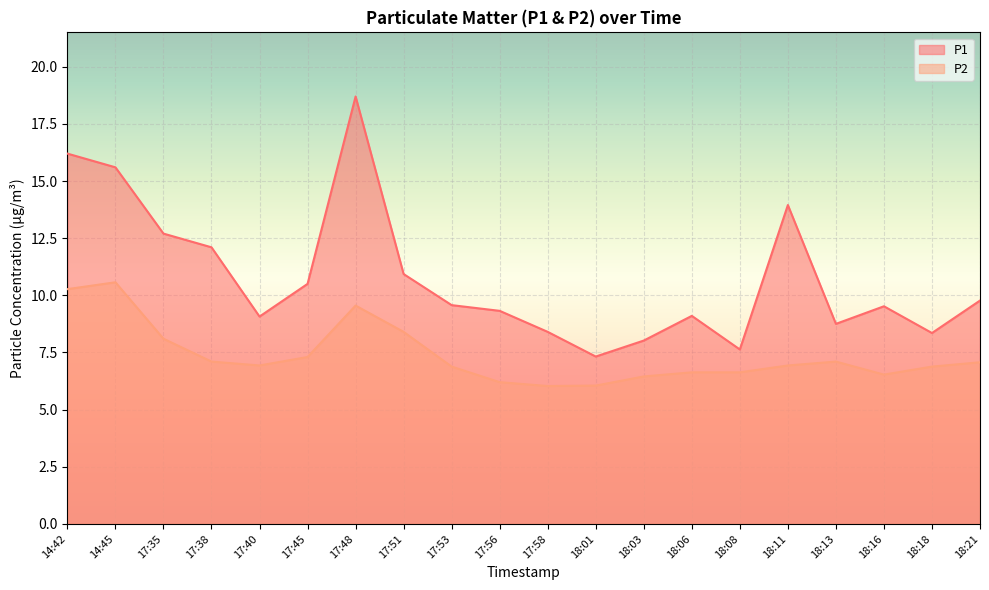

How many data points in P1 are less than 9?

6